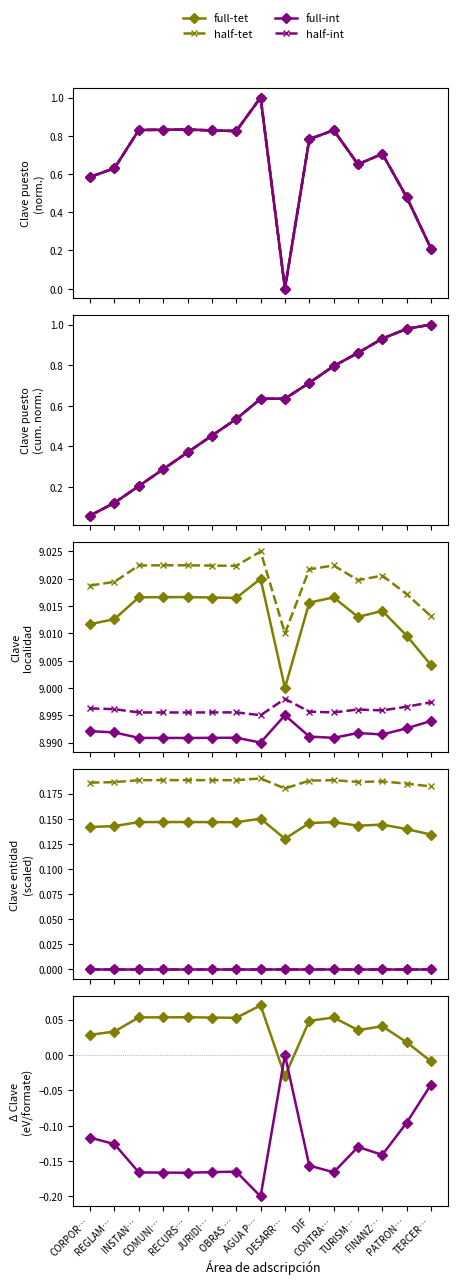

In full-int, how many points are lower than both neighbors (excluding endpoints)?

4